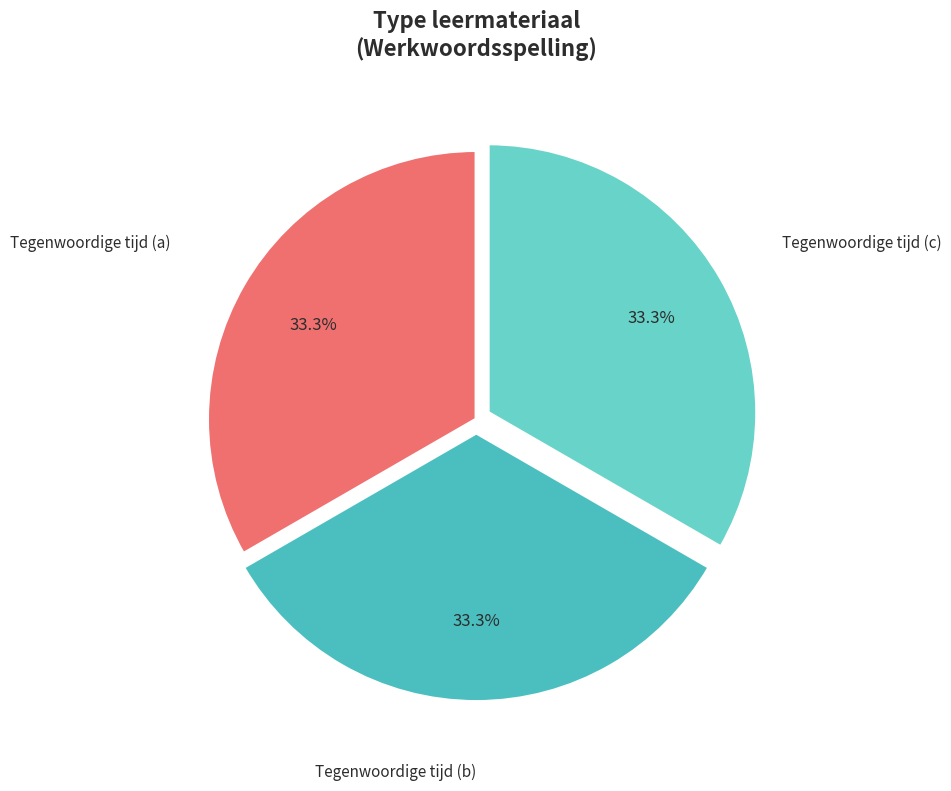

How many slices are in this pie chart?

3